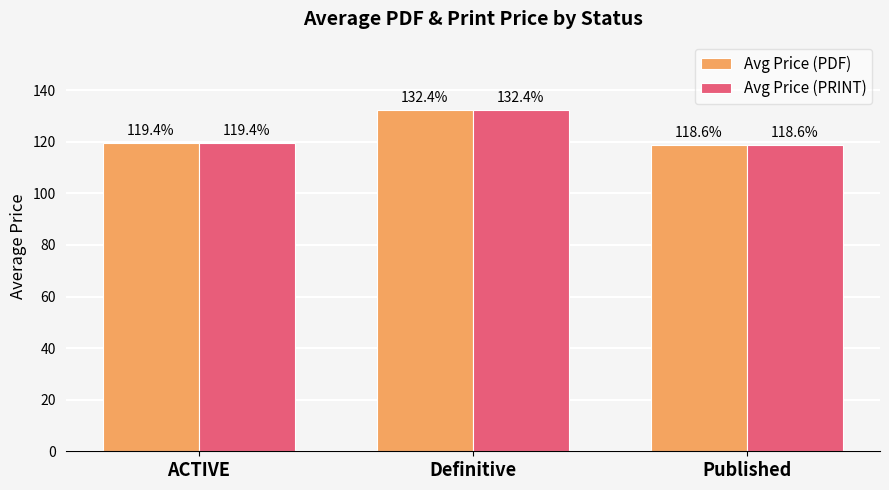

Which category has the highest value in the Avg Price (PRINT) series?

Definitive